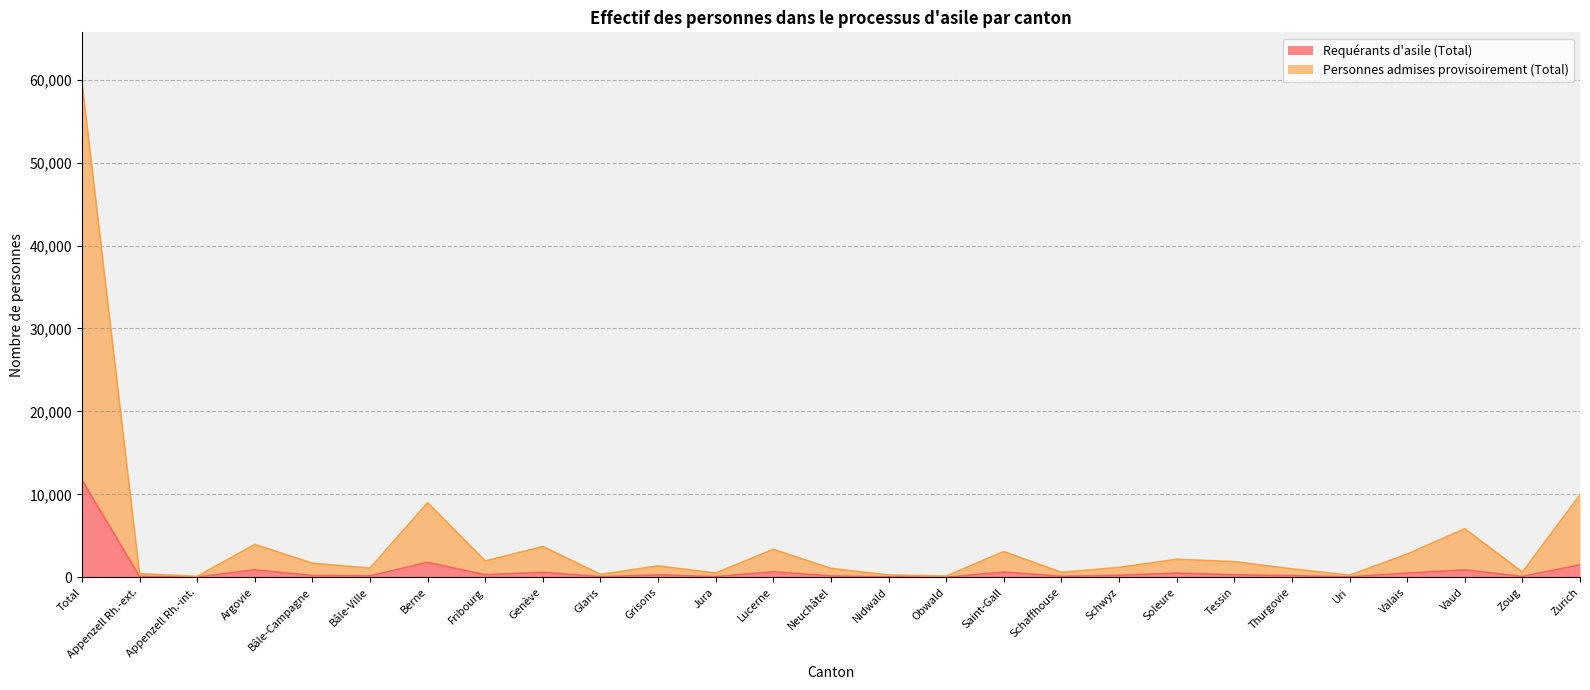

How many data points does each series have?

27